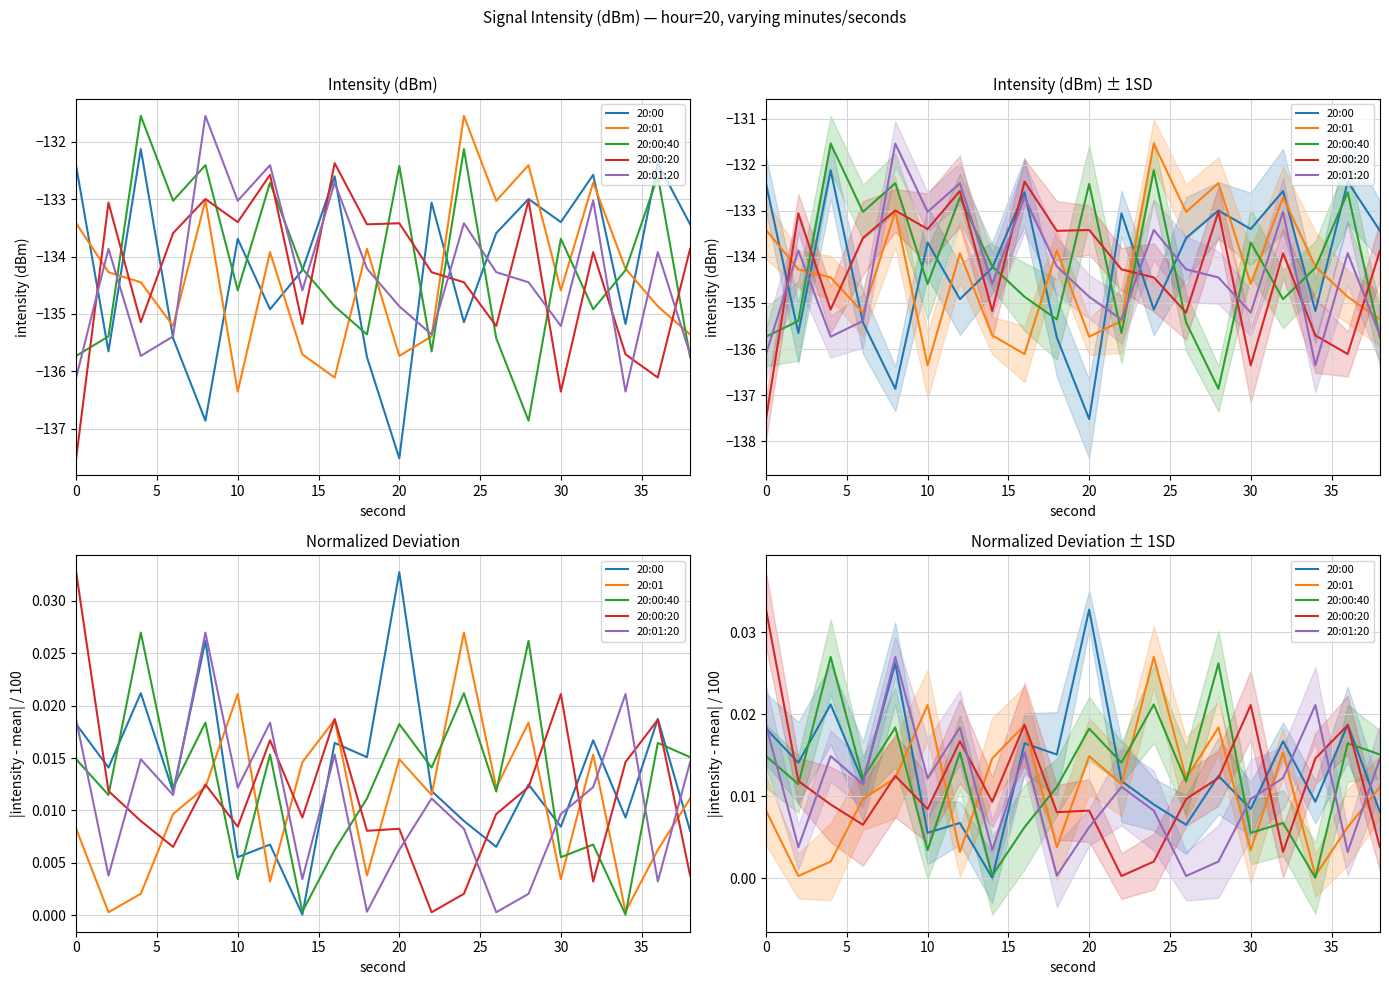

Is it true that 20:00 equals 0.0 at 12?

False